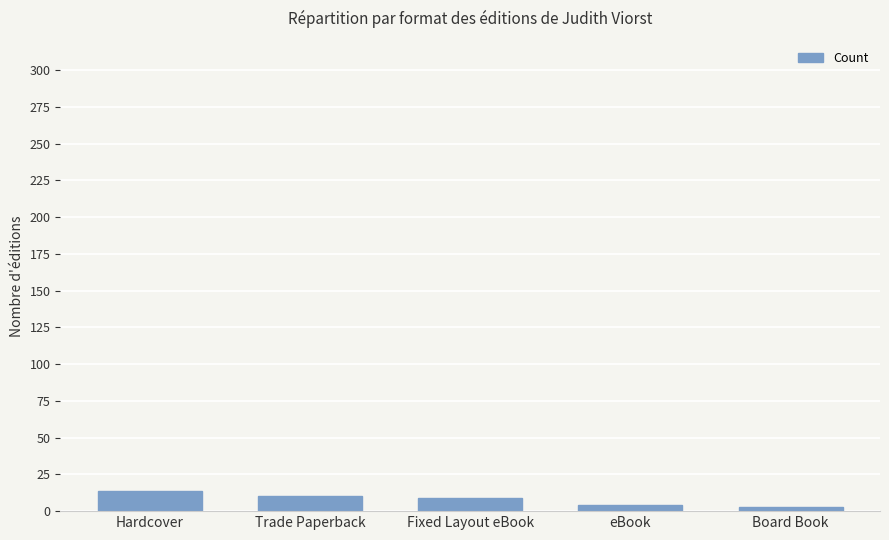

What is the maximum value shown in the chart?

14